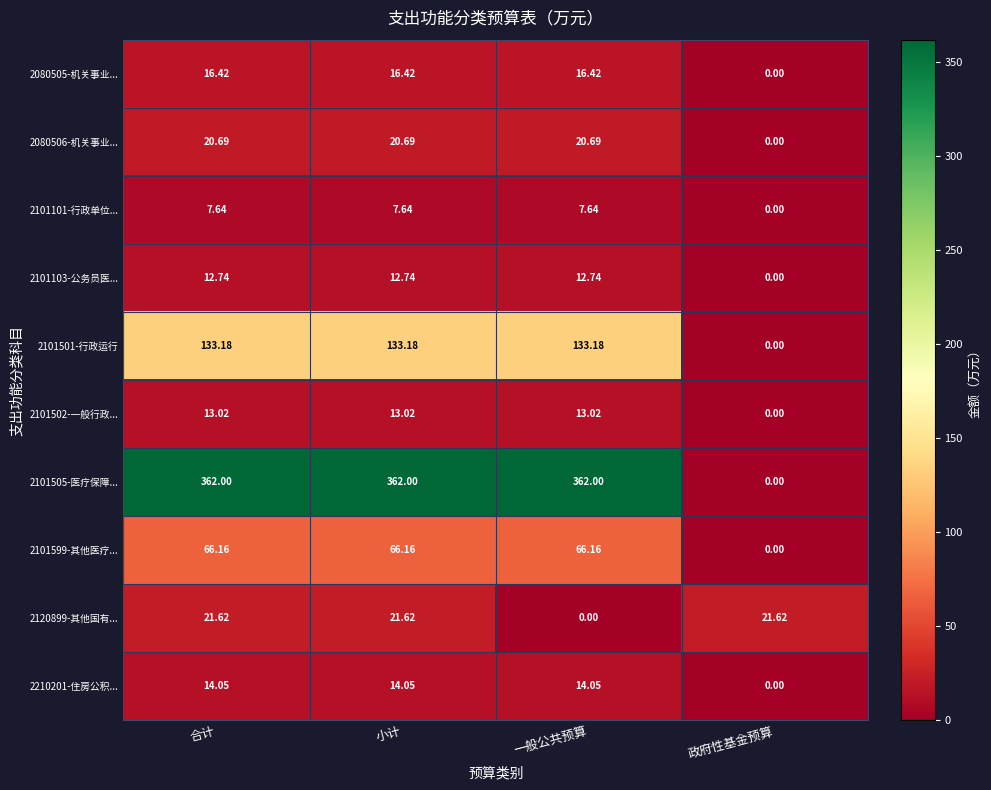

At which label does 2101599-其他医疗... reach its minimum?

政府性基金预算